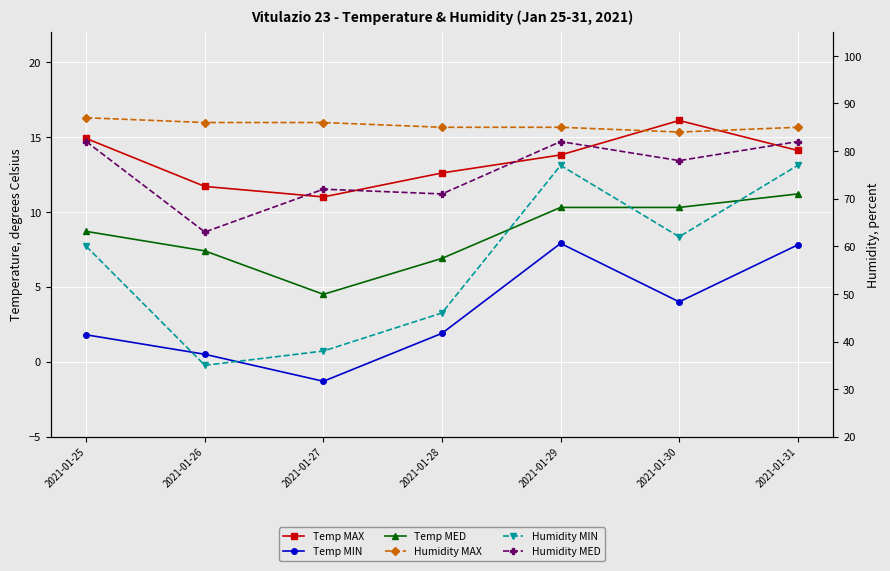

Where is the first local minimum for Humidity MIN?

2021-01-26